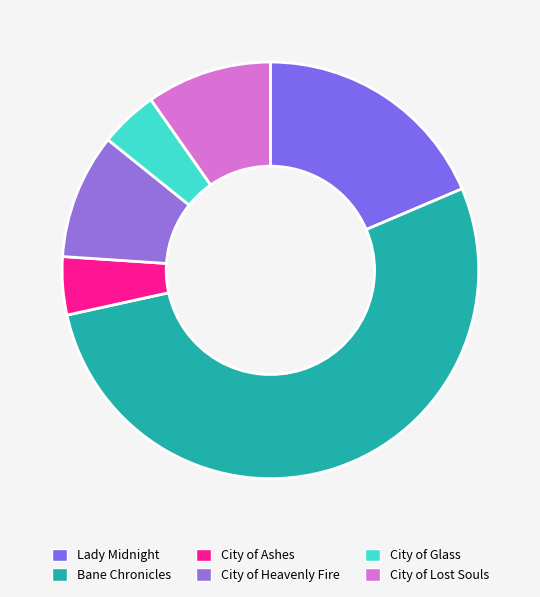

Rank the categories by value from lowest to highest.

City of Ashes, City of Glass, City of Lost Souls, City of Heavenly Fire, Lady Midnight, Bane Chronicles